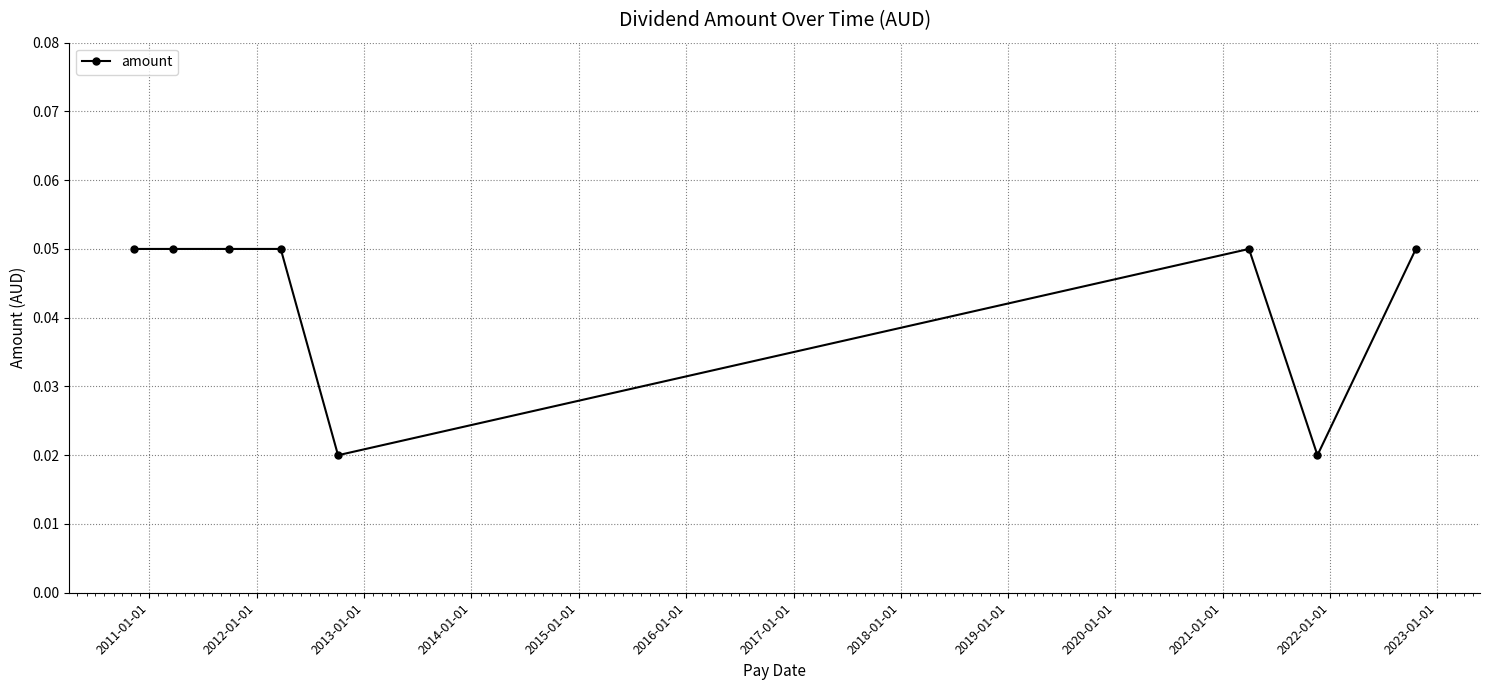

What is the sum of all values?

0.3